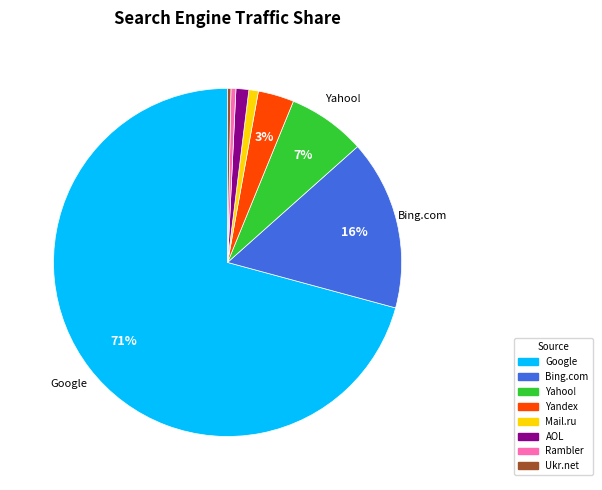

Which slice represents more than half of the pie?

Google